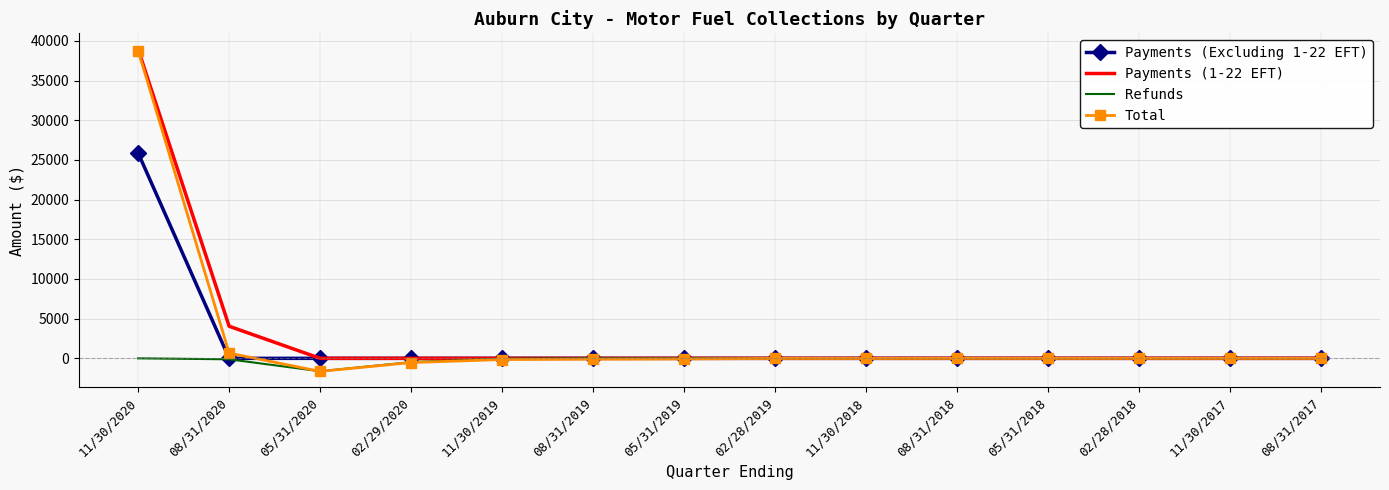

Which category has the lowest value across all series?

05/31/2020